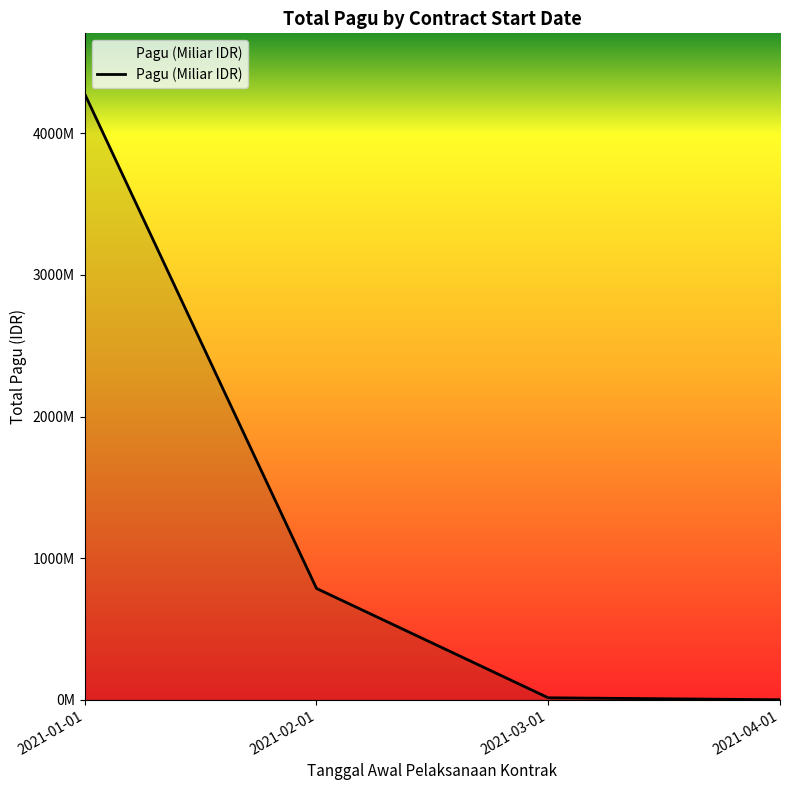

At which category does the chart reach its peak across all series?

2021-01-01